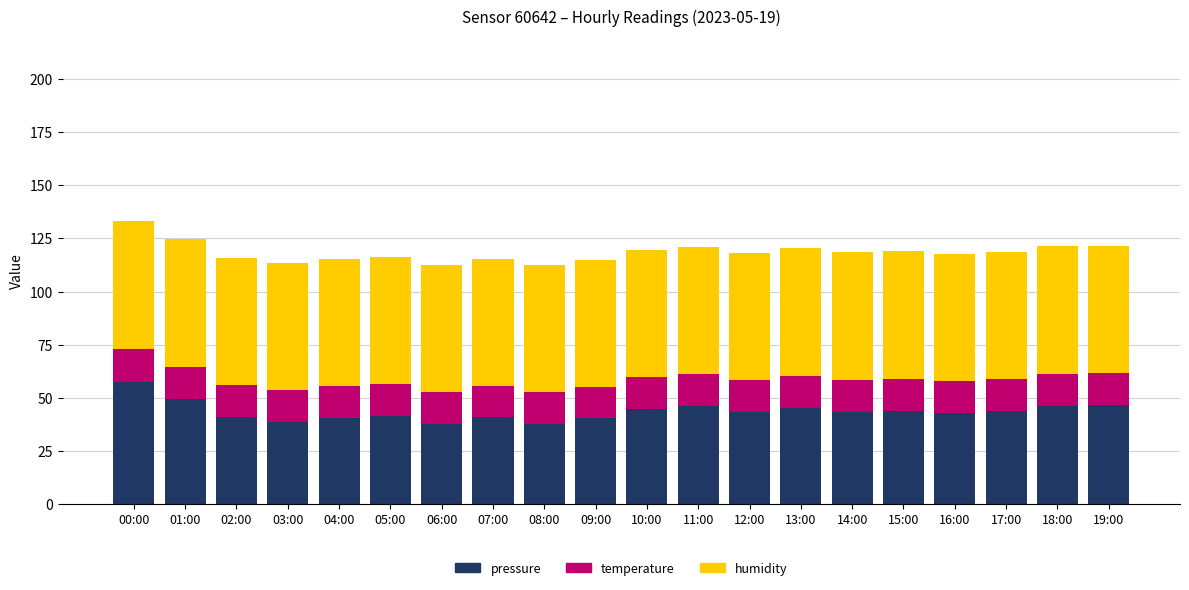

What is the total value across all series at 12:00?

118.4